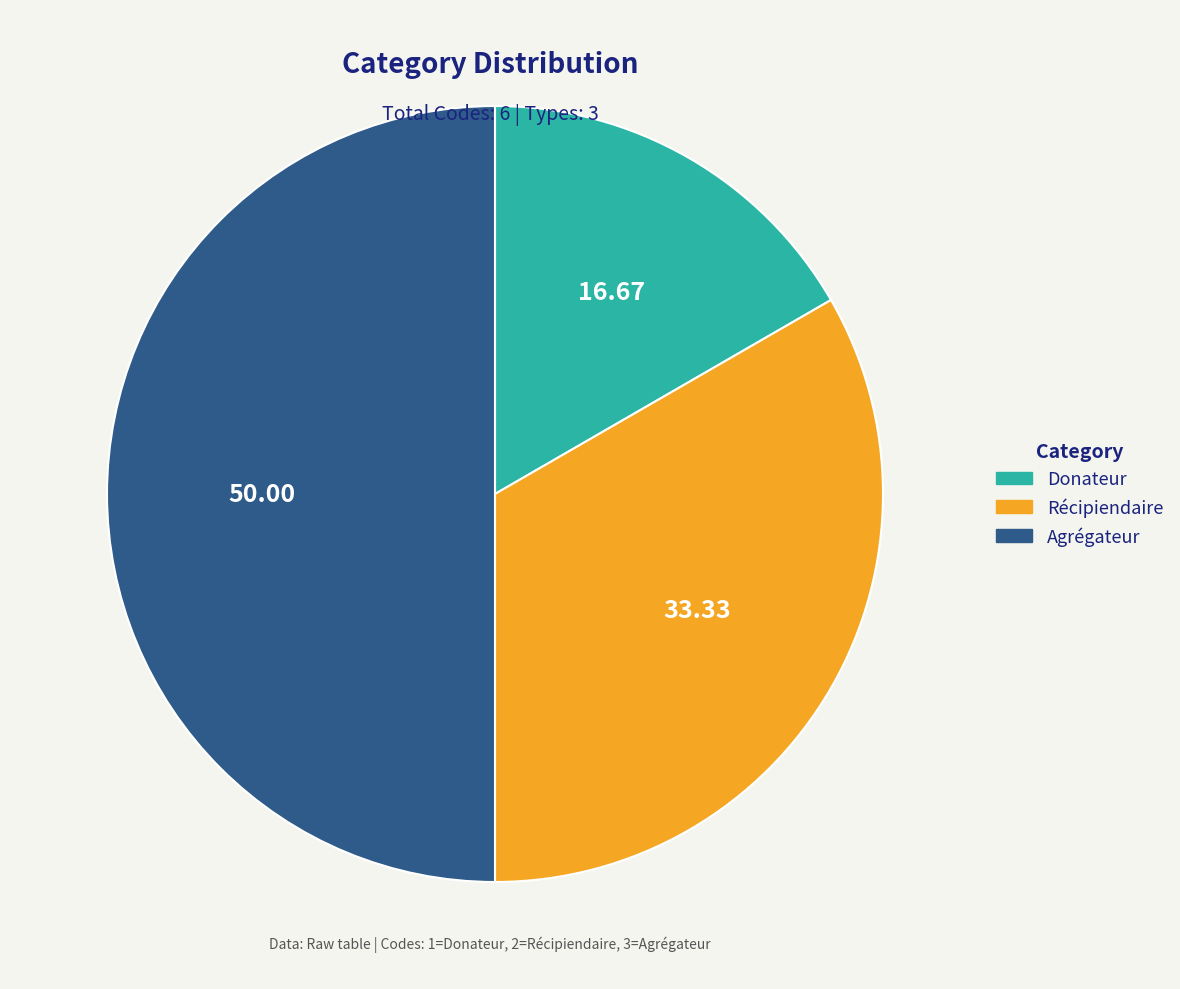

The Récipiendaire slice represents 33% of the pie. True or false?

True